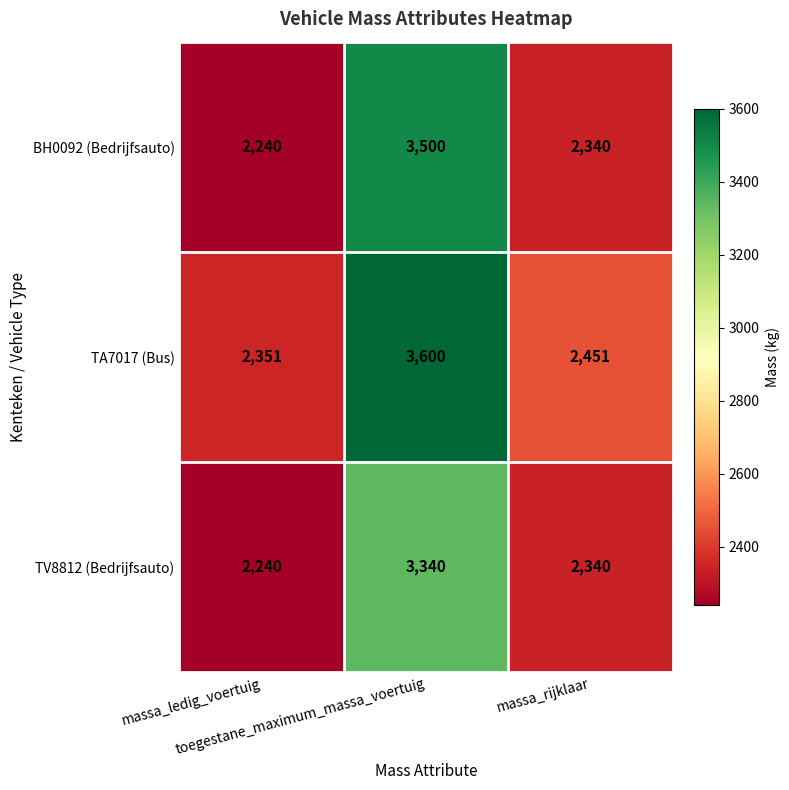

Which series has the widest spread of values?

BH0092 (Bedrijfsauto)